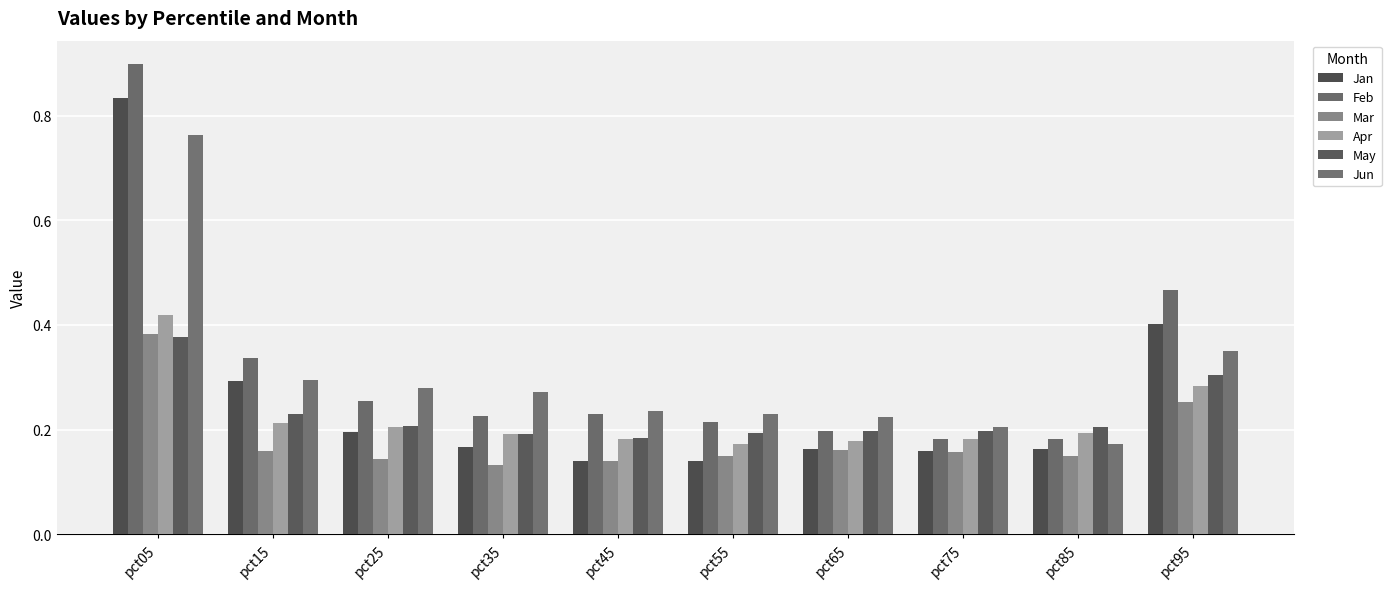

Which series has the widest spread of values?

Feb